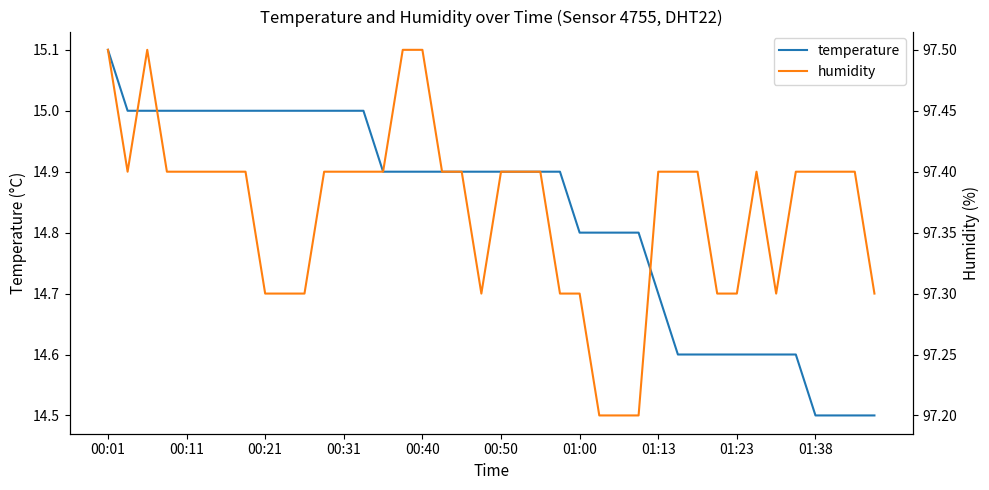

The temperature series shows 14.6 at 34. True or false?

True